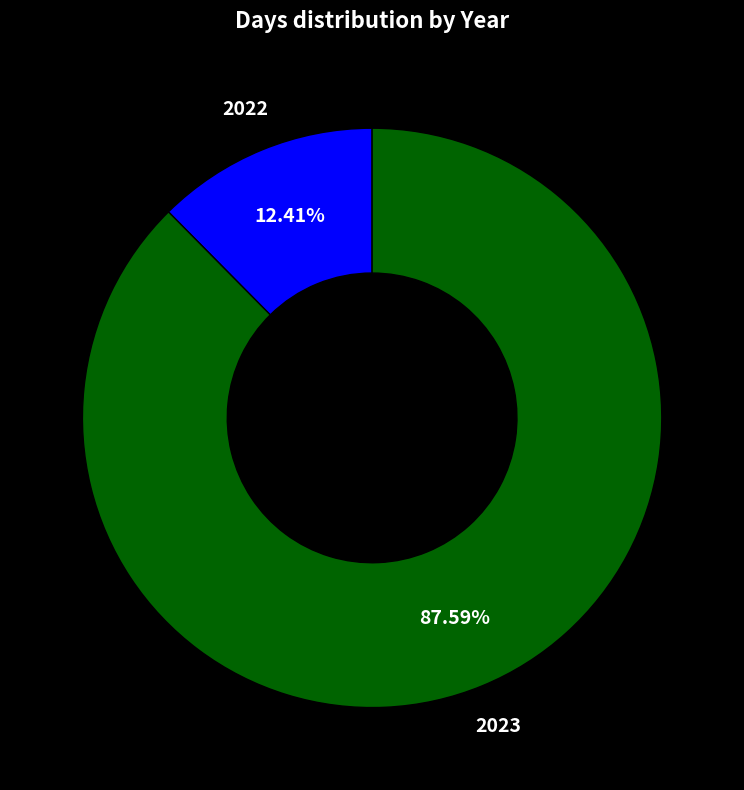

Count the number of slices in the pie.

2